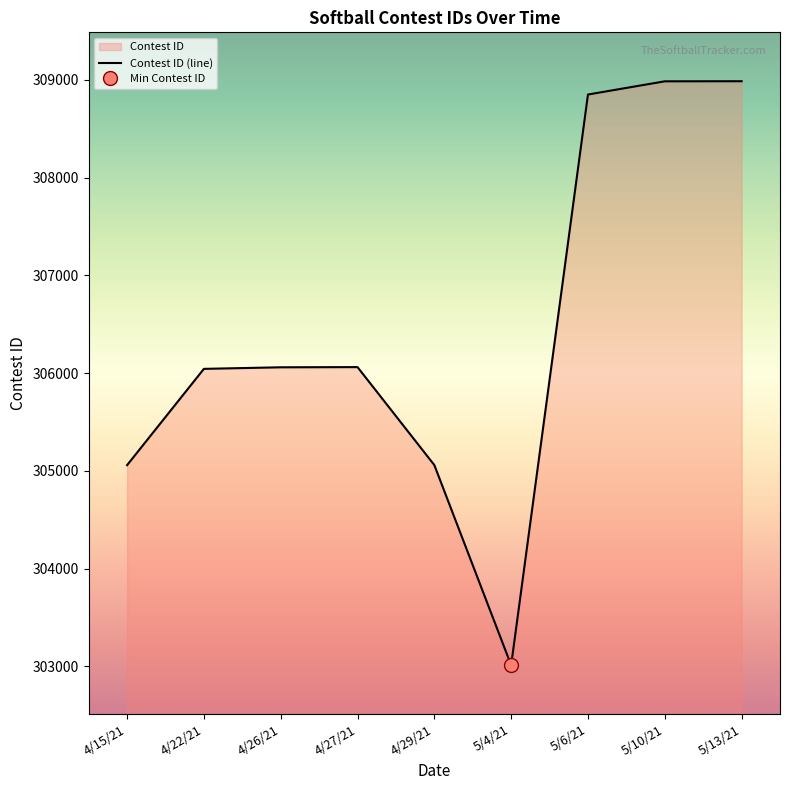

True or false: the data shows 305058 at 4/15/21.

True